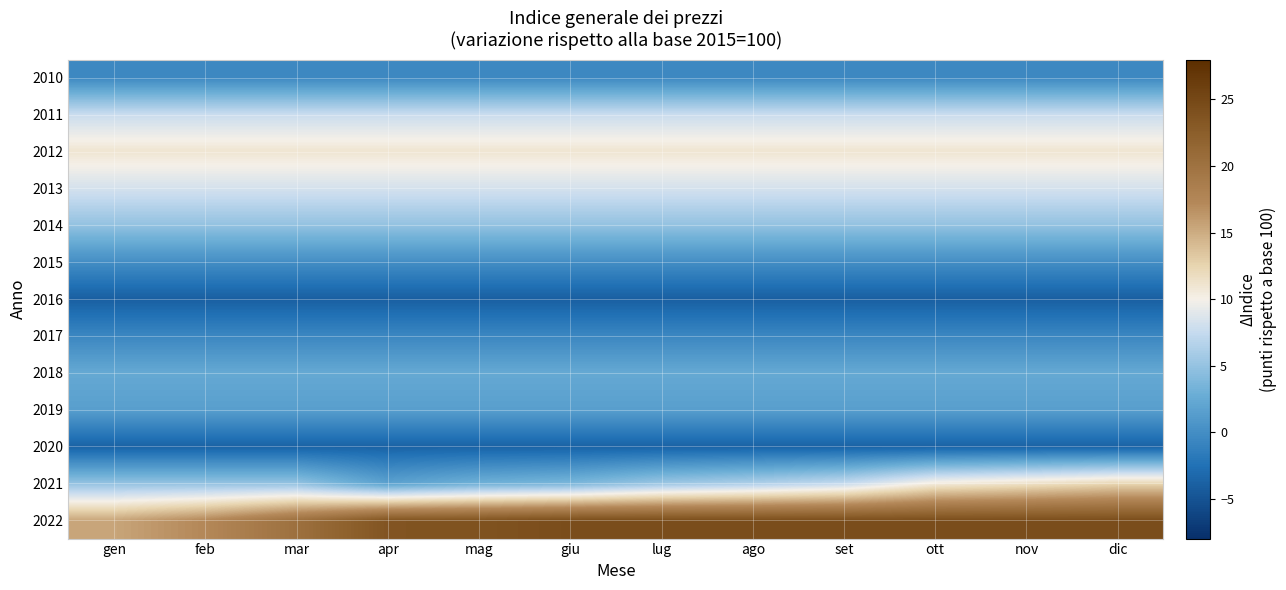

At ott, list the series in order from largest to smallest.

2022, 2012, 2021, 2013, 2011, 2014, 2018, 2019, 2015, 2010, 2017, 2020, 2016